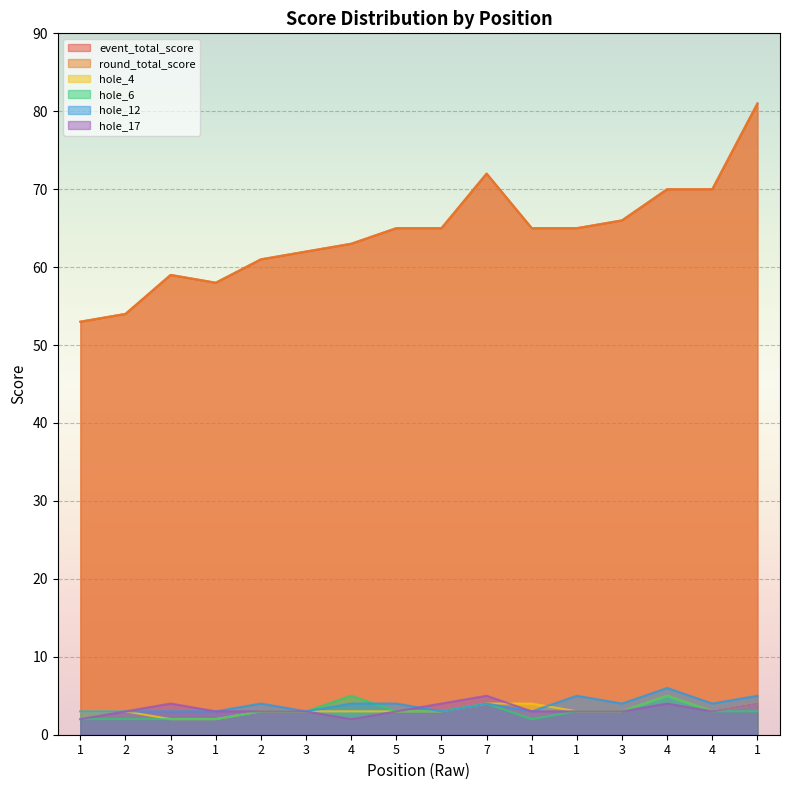

The hole_12 series shows 1 at 1. True or false?

False